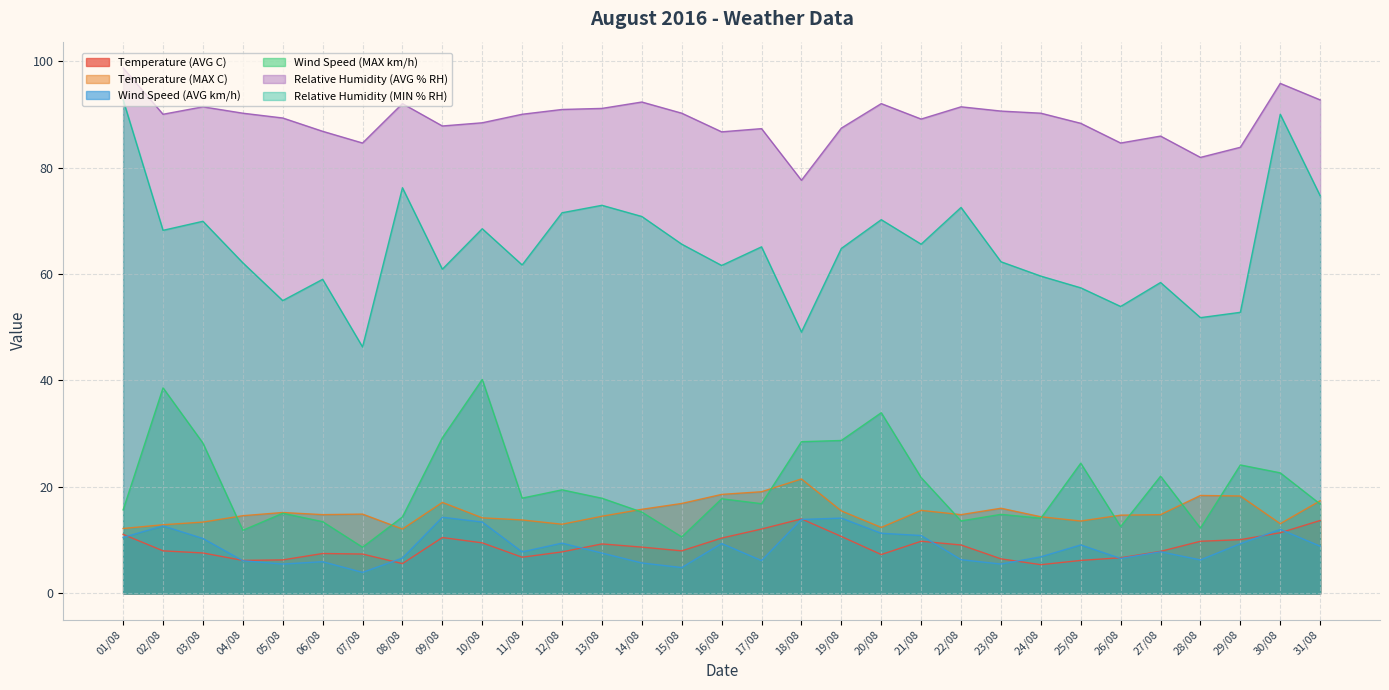

What is the difference between the maximum and minimum values in the Temperature (AVG C) series?

8.6